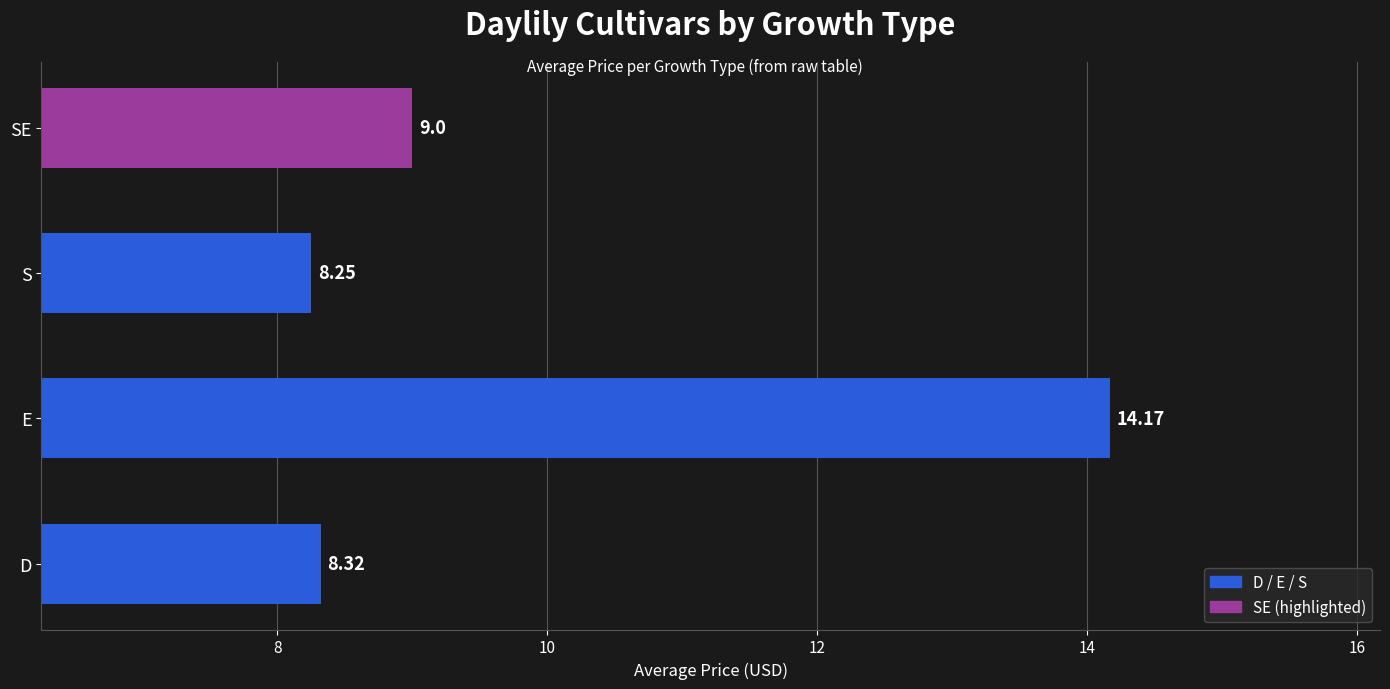

What is the sum of all values?

39.7